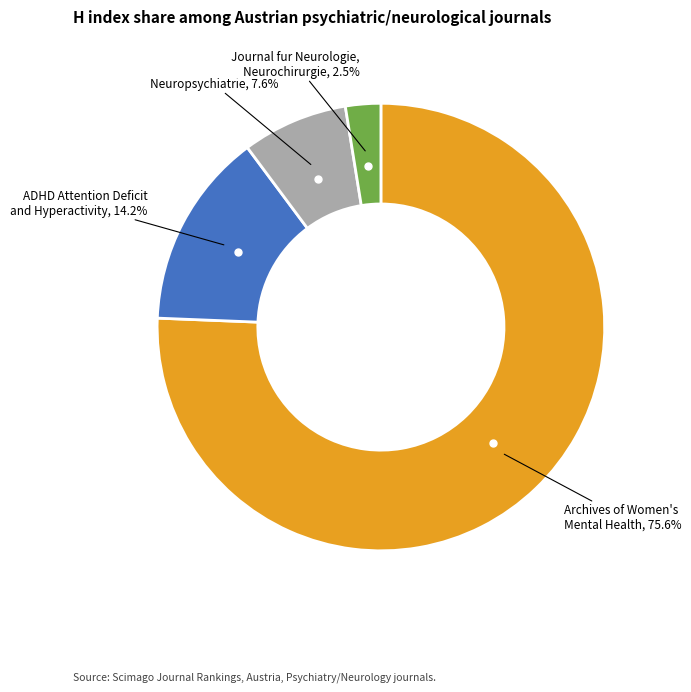

The ADHD Attention Deficit and Hyperactivity slice represents 28% of the pie. True or false?

False